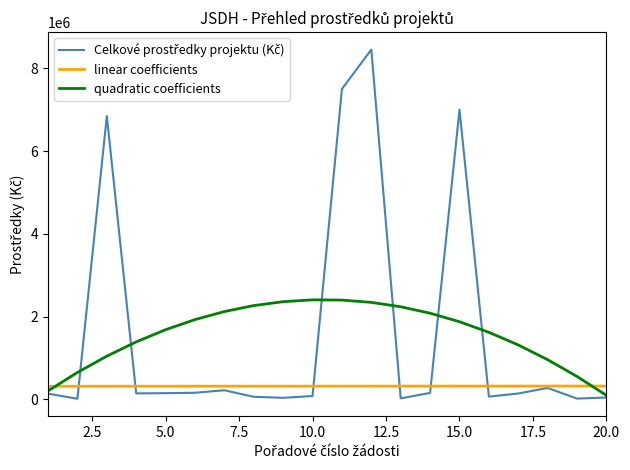

What is the highest value of the quadratic coefficients series?

2405193.0